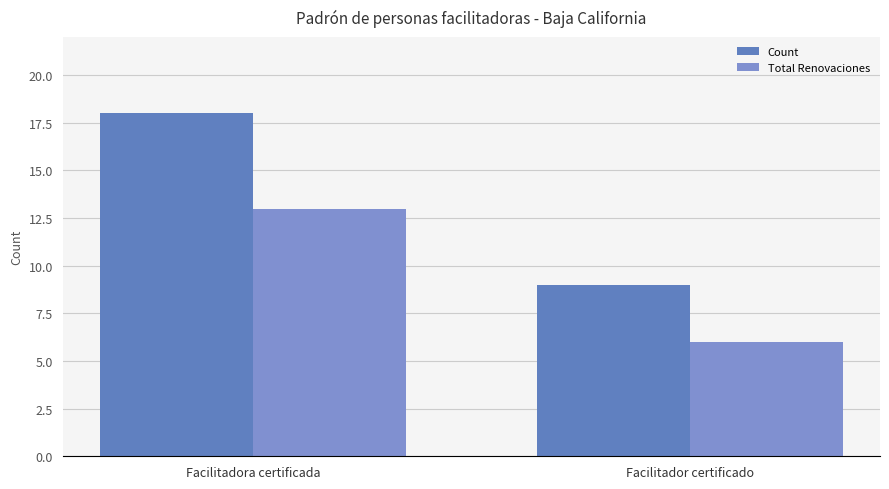

What are all the series names shown in the legend?

Count, Total Renovaciones